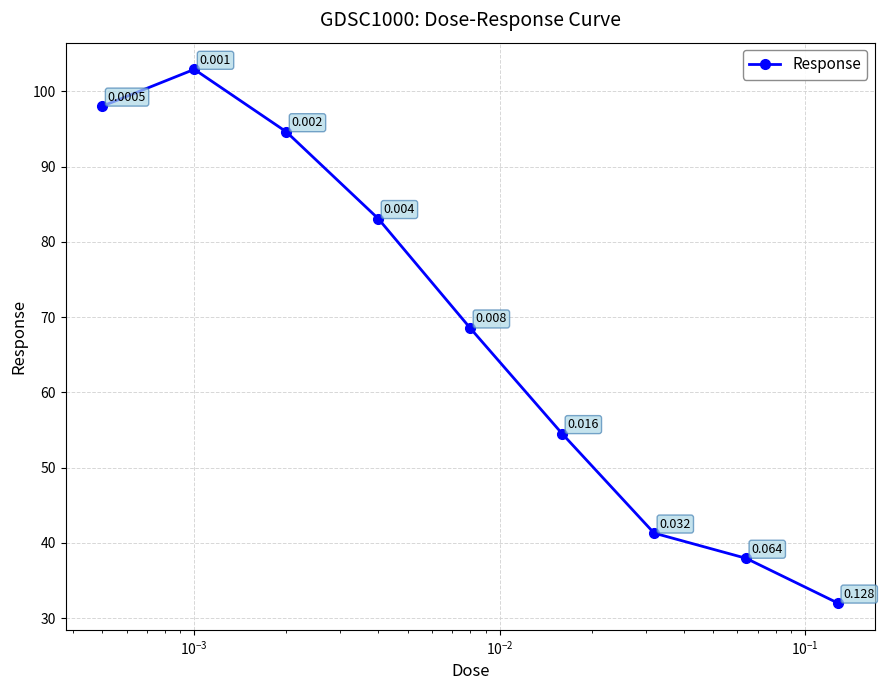

True or false: there are more than 2 points higher than both neighbors.

False